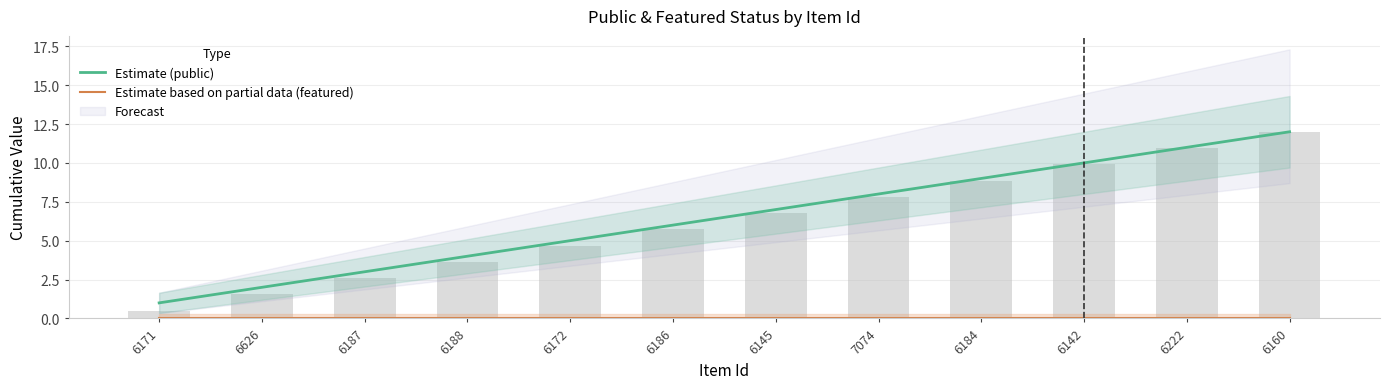

List the labels in order of Estimate based on partial data (featured) value, smallest first.

6171, 6626, 6187, 6188, 6172, 6186, 6145, 7074, 6184, 6142, 6222, 6160